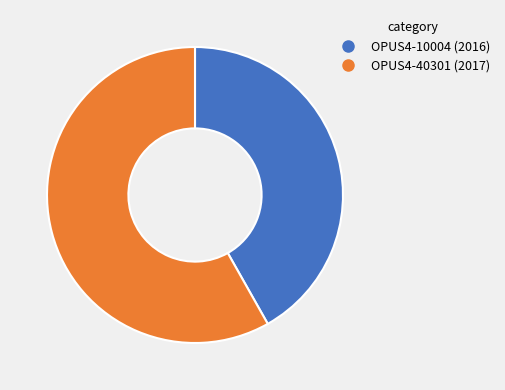

How many slices are in this pie chart?

2